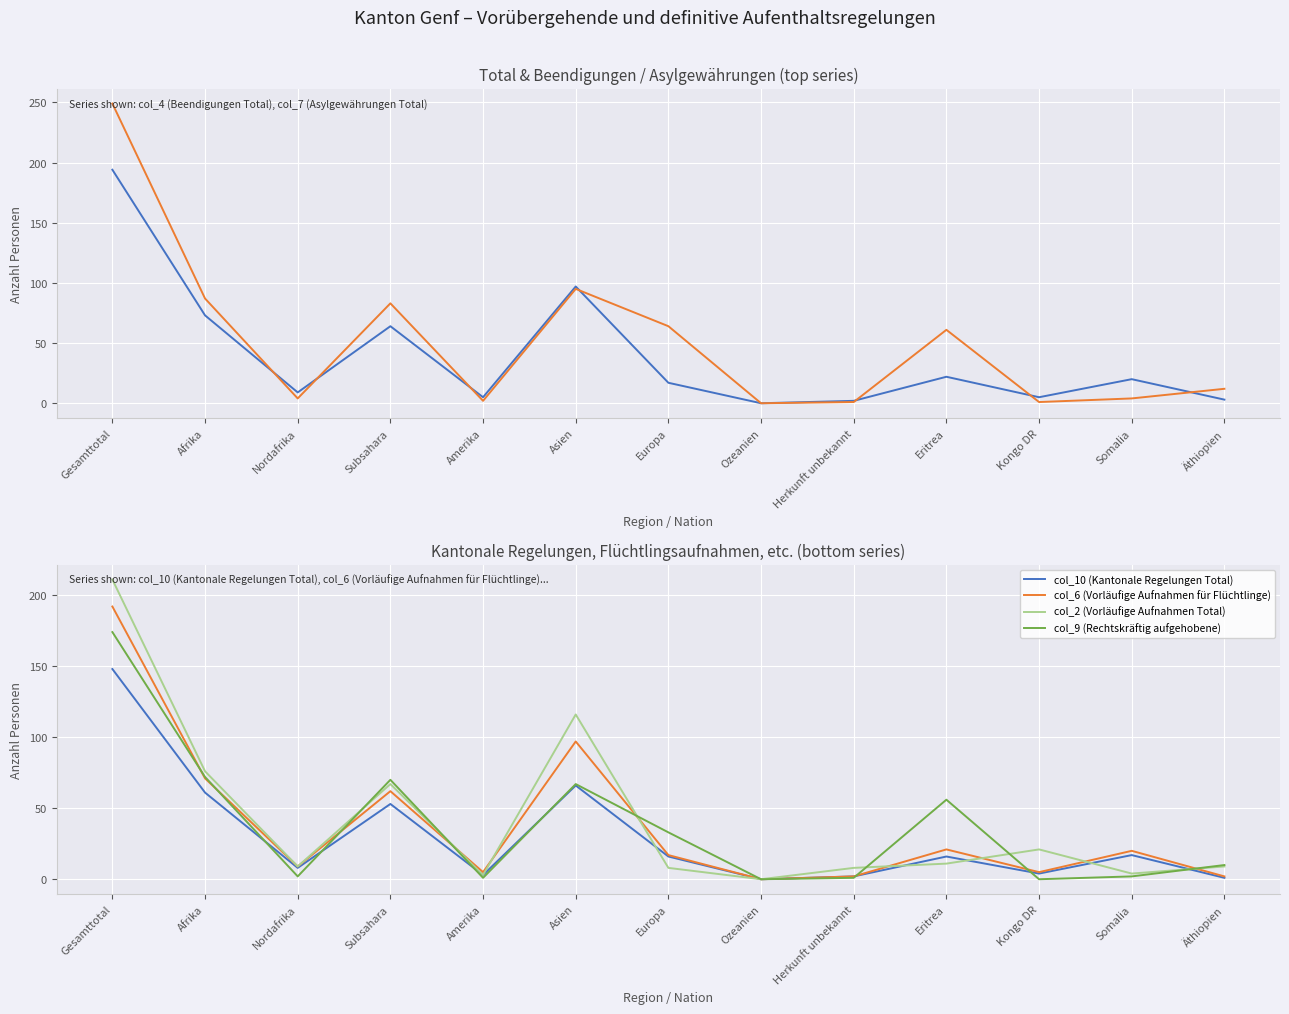

The value of col_2 (Vorläufige Aufnahmen Total) at Europa is 8. True or false?

True